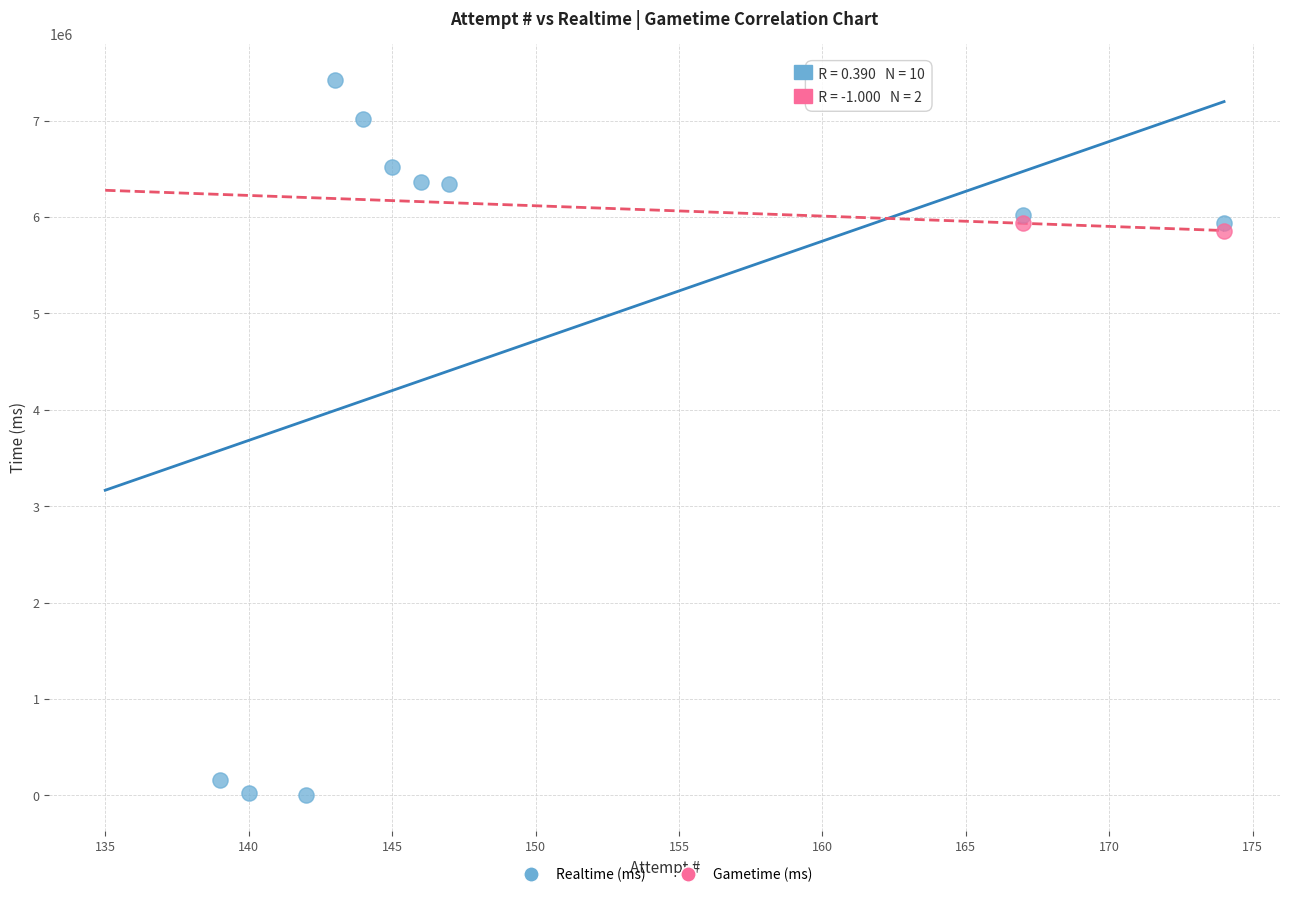

What are all the series names shown in the legend?

Realtime (ms), Gametime (ms)